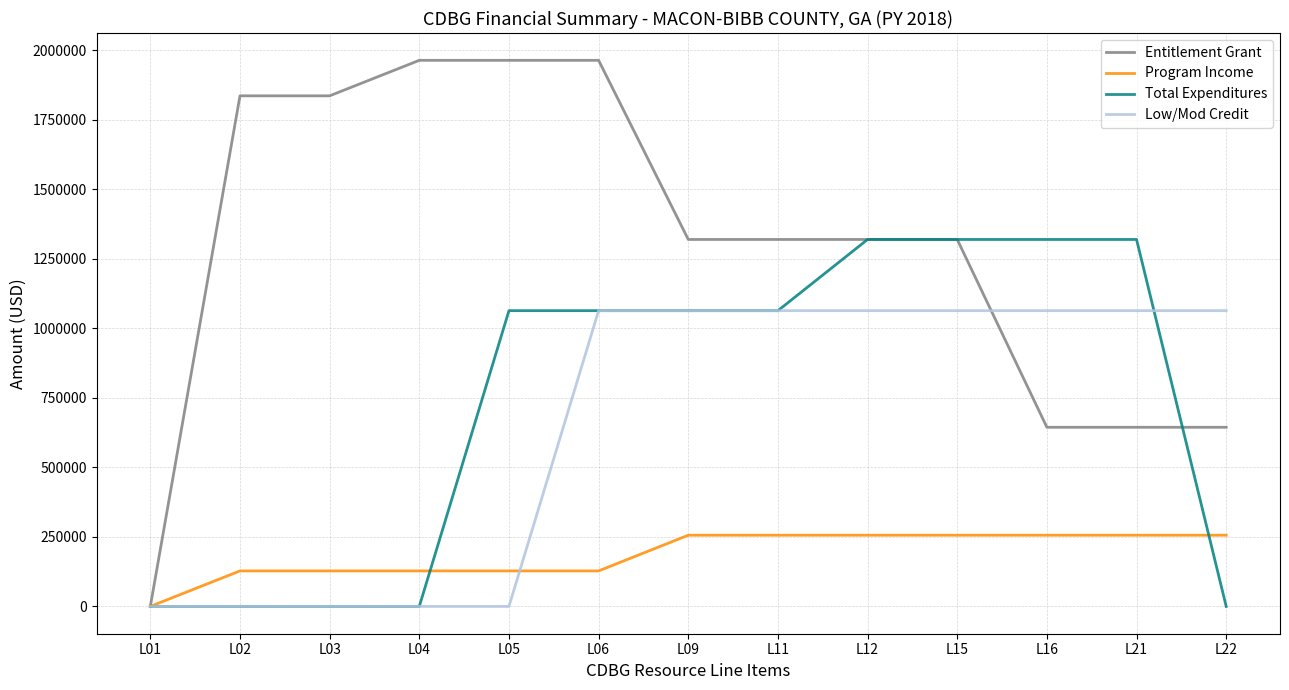

What is the maximum value for Program Income?

255945.4